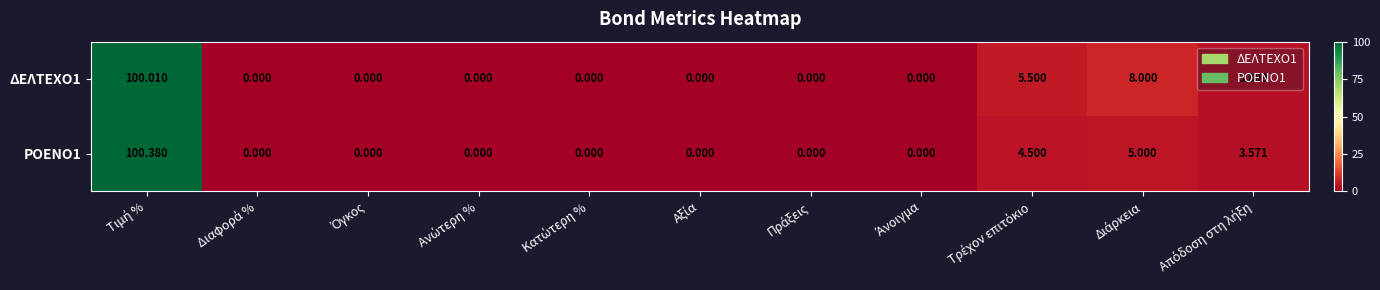

Reading right to left, list all the values displayed in this chart.

ΔΕΛΤΕΧΟ1: Απόδοση στη λήξη=3.8	Διάρκεια=8.0	Τρέχον επιτόκιο=5.5	Άνοιγμα=0.0	Πράξεις=0.0	Αξία=0.0	Κατώτερη %=0.0	Ανώτερη %=0.0	Όγκος=0.0	Διαφορά %=0.0	Τιμή %=100.0
ΡΟΕΝΟ1: Απόδοση στη λήξη=3.6	Διάρκεια=5.0	Τρέχον επιτόκιο=4.5	Άνοιγμα=0.0	Πράξεις=0.0	Αξία=0.0	Κατώτερη %=0.0	Ανώτερη %=0.0	Όγκος=0.0	Διαφορά %=0.0	Τιμή %=100.4